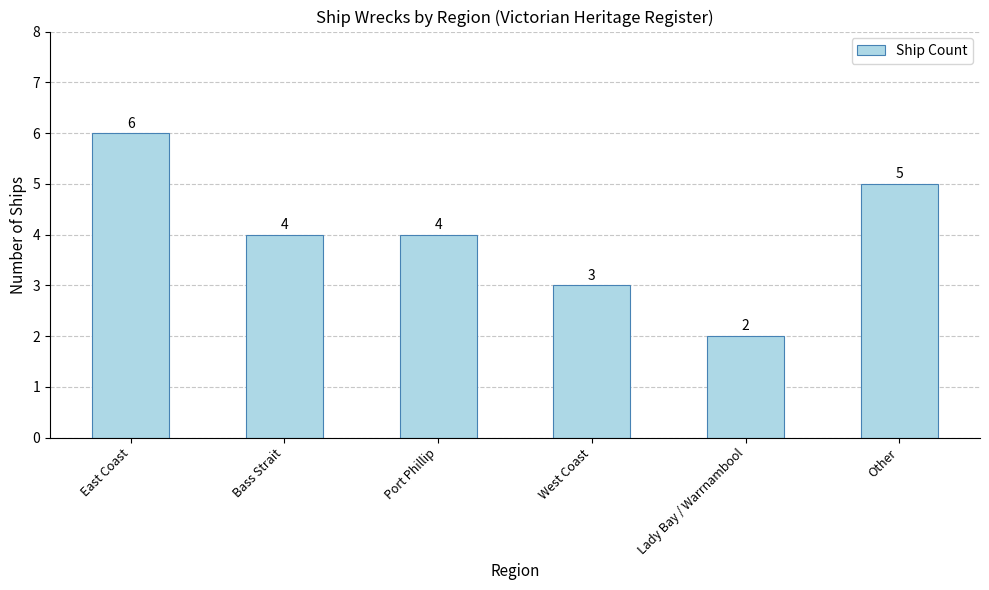

True or false: the data shows 3 at West Coast.

True